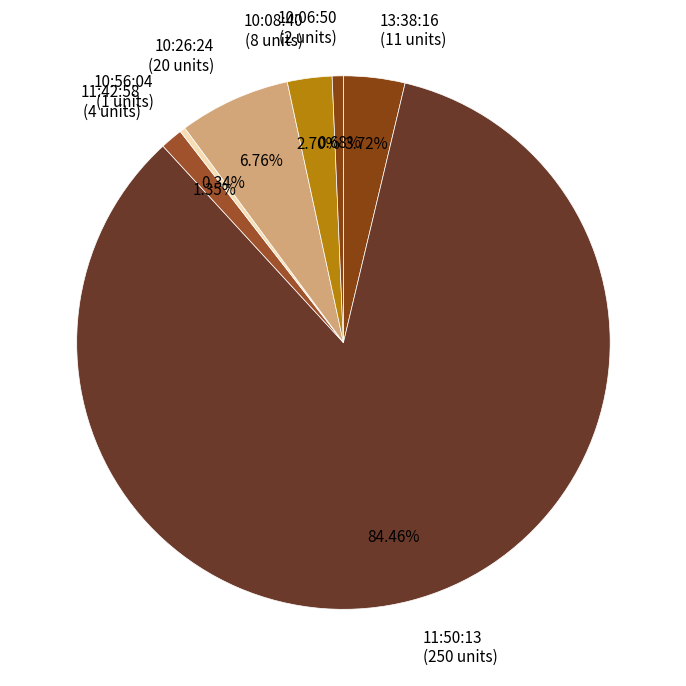

Which has a higher value, 11:50:13 (250 units) or 10:06:50 (2 units)?

11:50:13 (250 units)